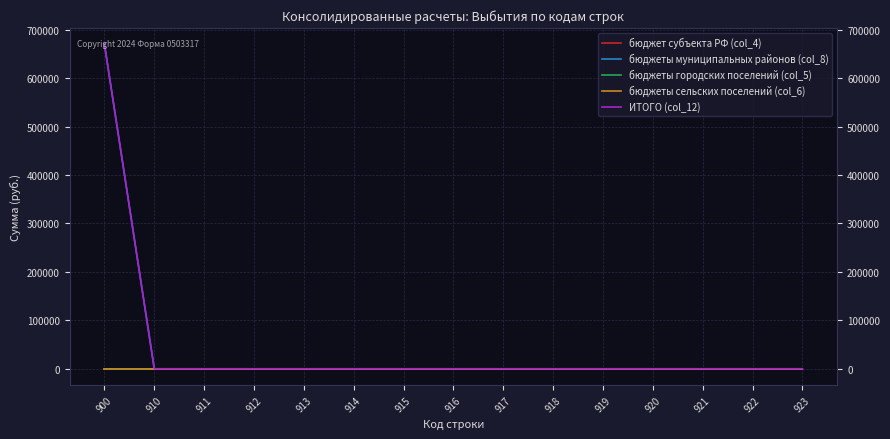

What is the average value of the ИТОГО (col_12) series?

44671.0